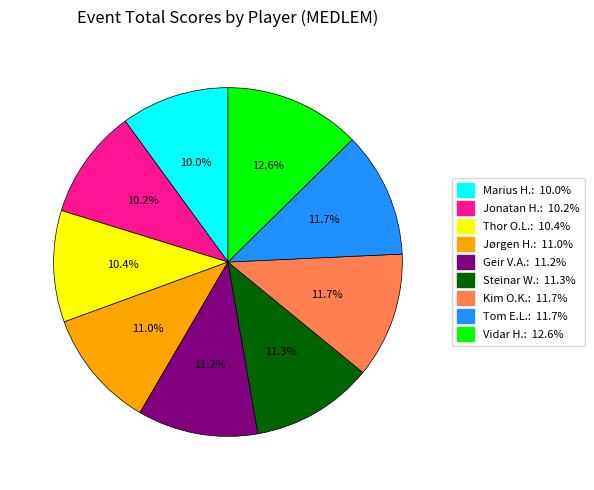

Is there a majority slice in this chart?

No